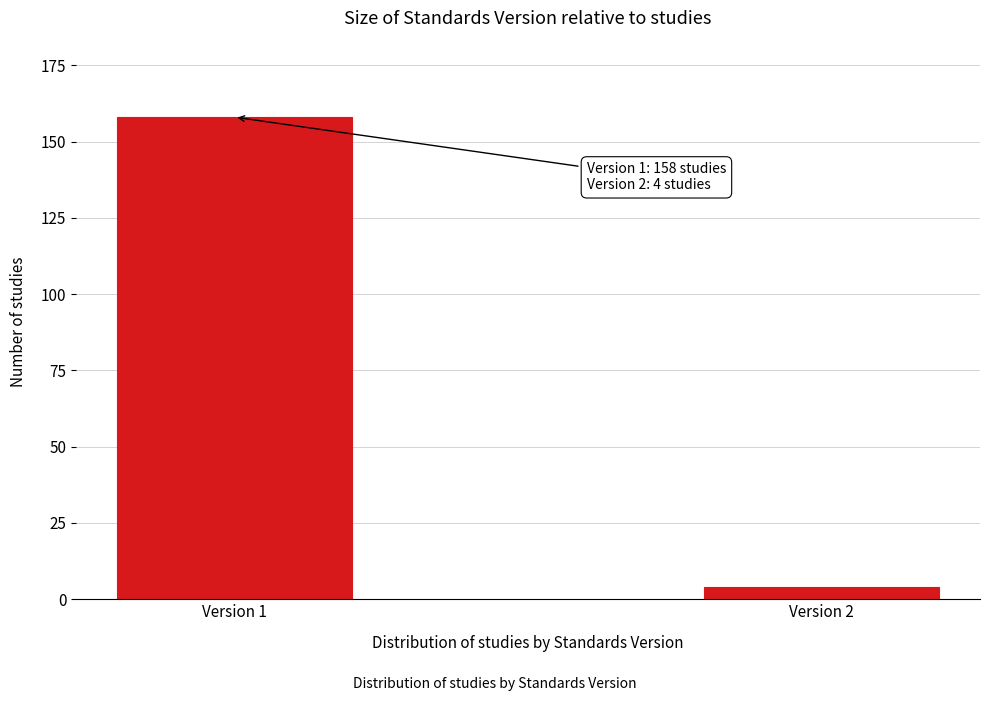

Reading left to right, what are all the values shown in this chart?

158	4